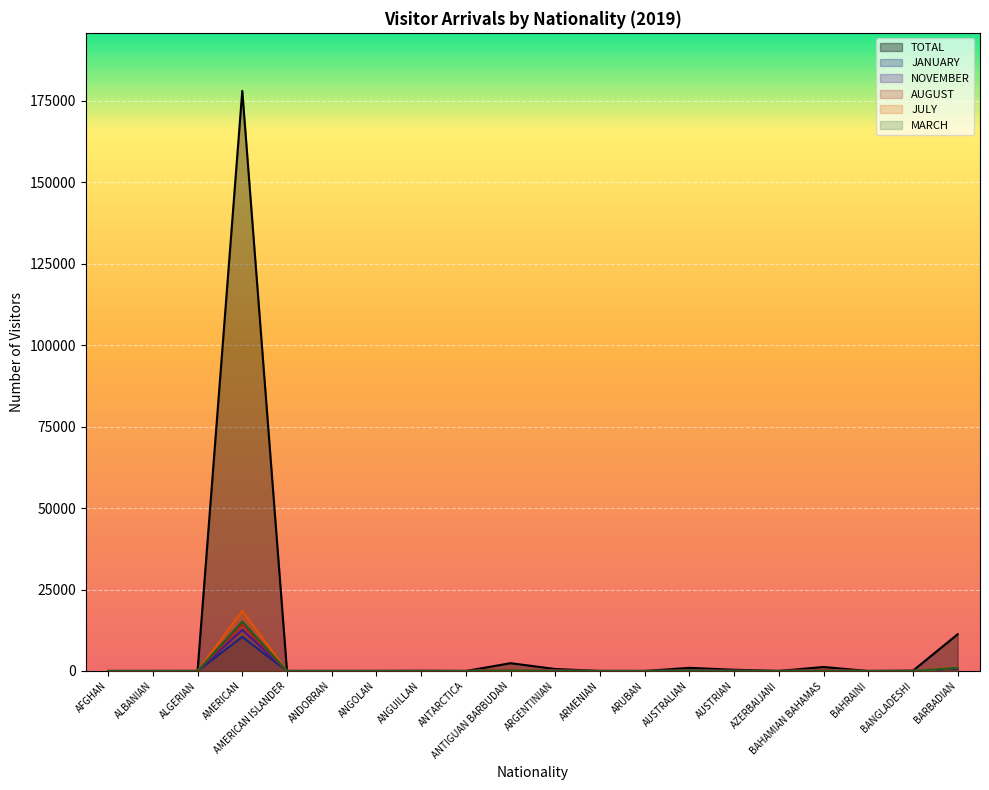

List the labels in order of TOTAL value, smallest first.

ANTARCTICA, ARUBAN, BAHRAINI, AFGHAN, ALBANIAN, AMERICAN ISLANDER, ANDORRAN, ARMENIAN, ANGOLAN, AZERBAIJANI, ALGERIAN, ANGUILLAN, BANGLADESHI, AUSTRIAN, ARGENTINIAN, AUSTRALIAN, BAHAMIAN BAHAMAS, ANTIGUAN BARBUDAN, BARBADIAN, AMERICAN